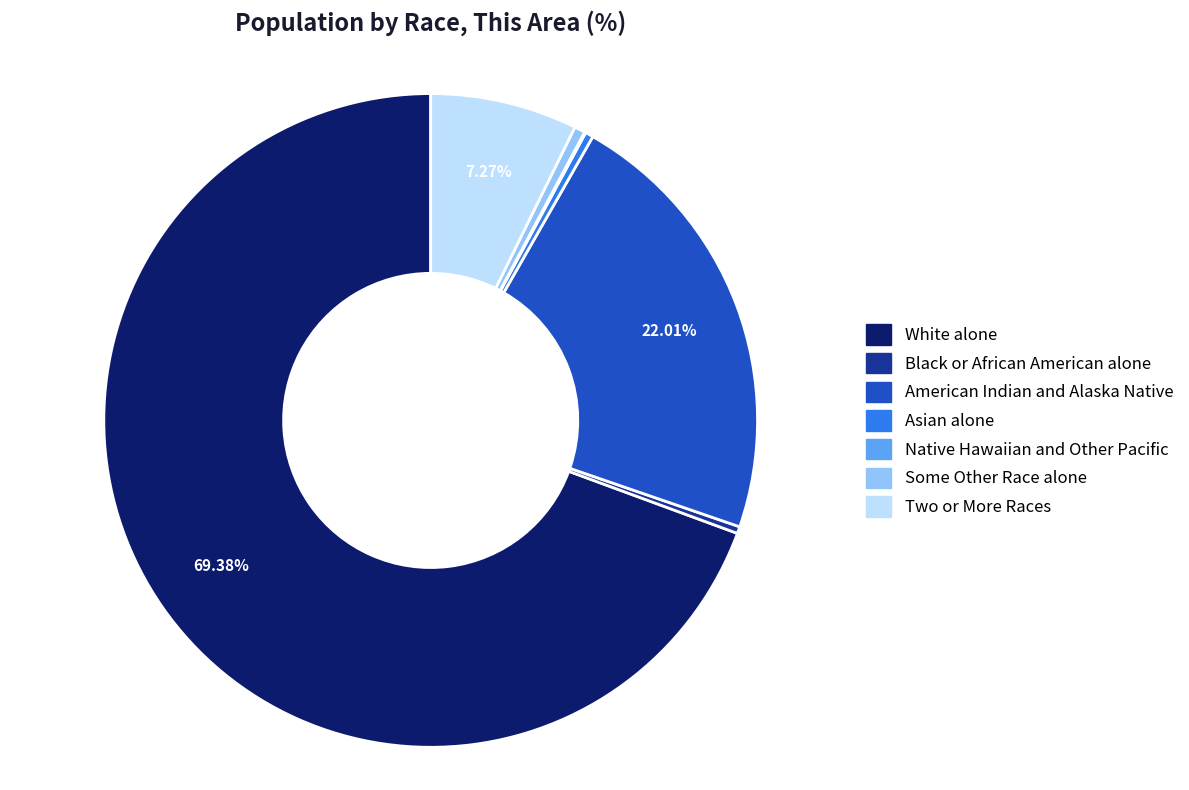

Do Black or African American alone and American Indian and Alaska Native together represent more than half of the pie?

No